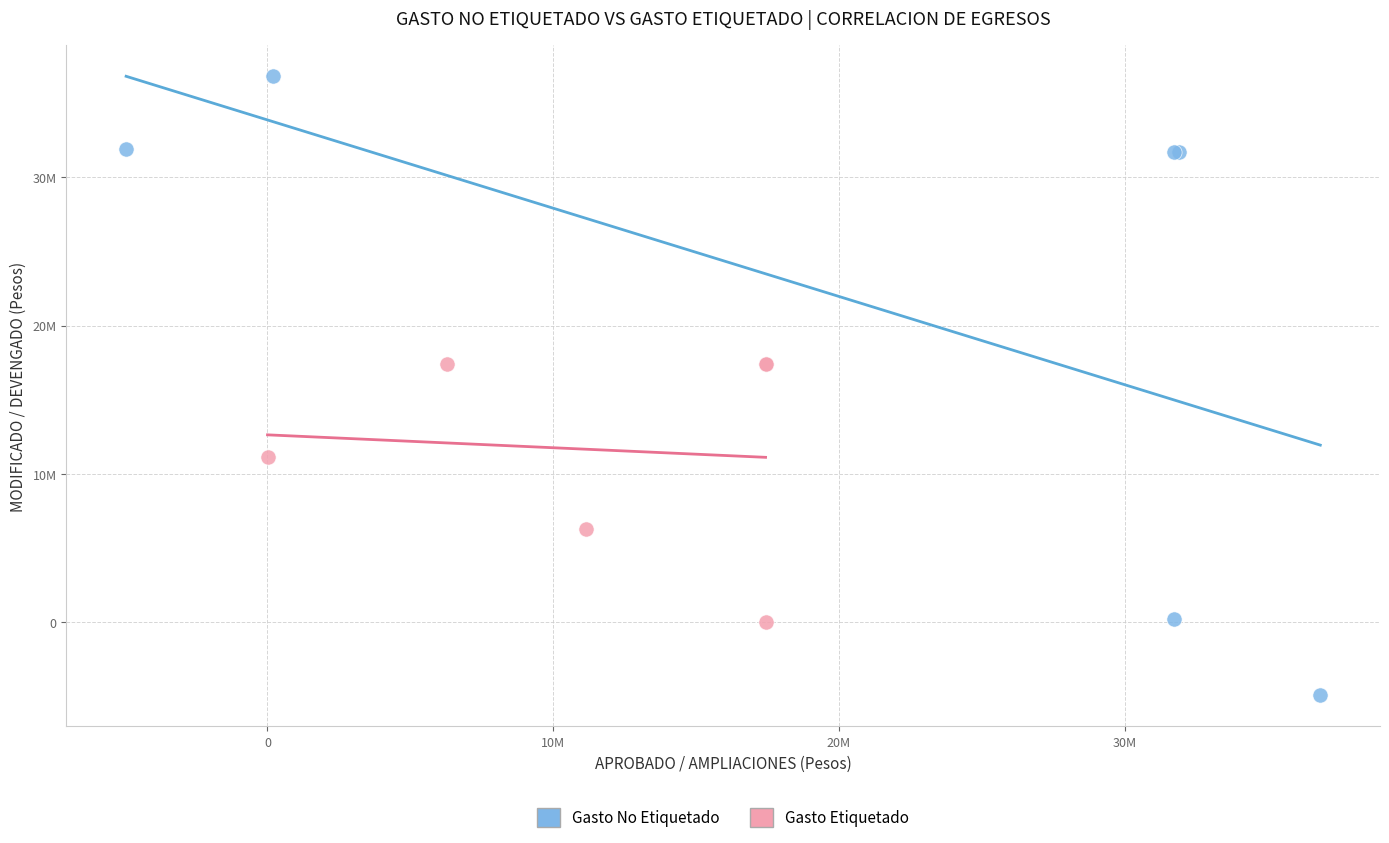

Which series contains the lowest Y value?

Gasto No Etiquetado